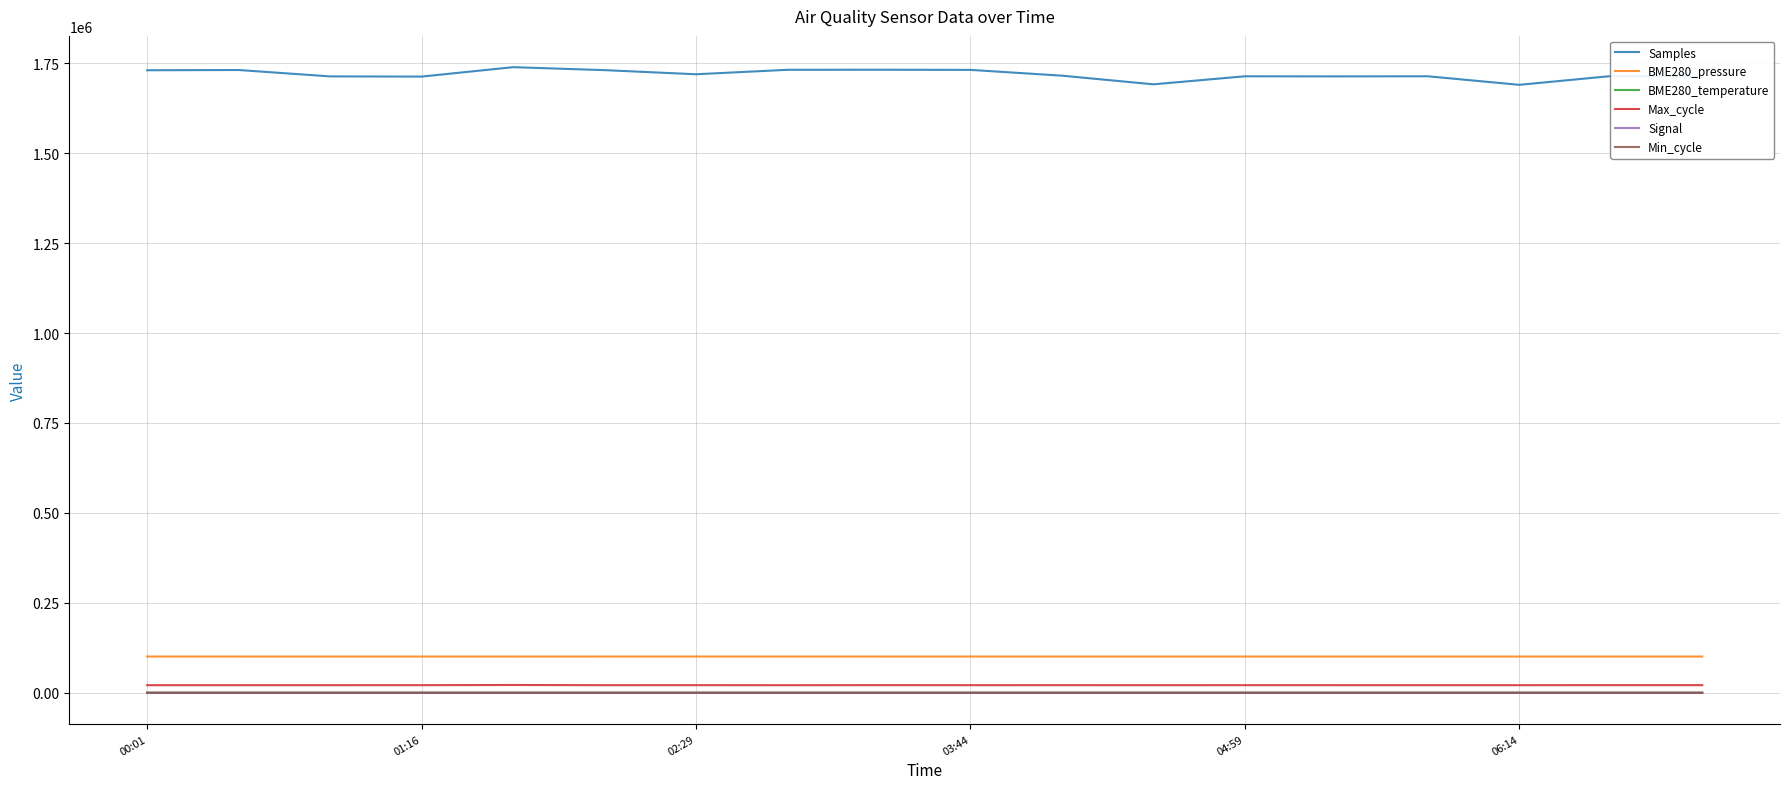

What is the minimum value for BME280_pressure?

100631.4